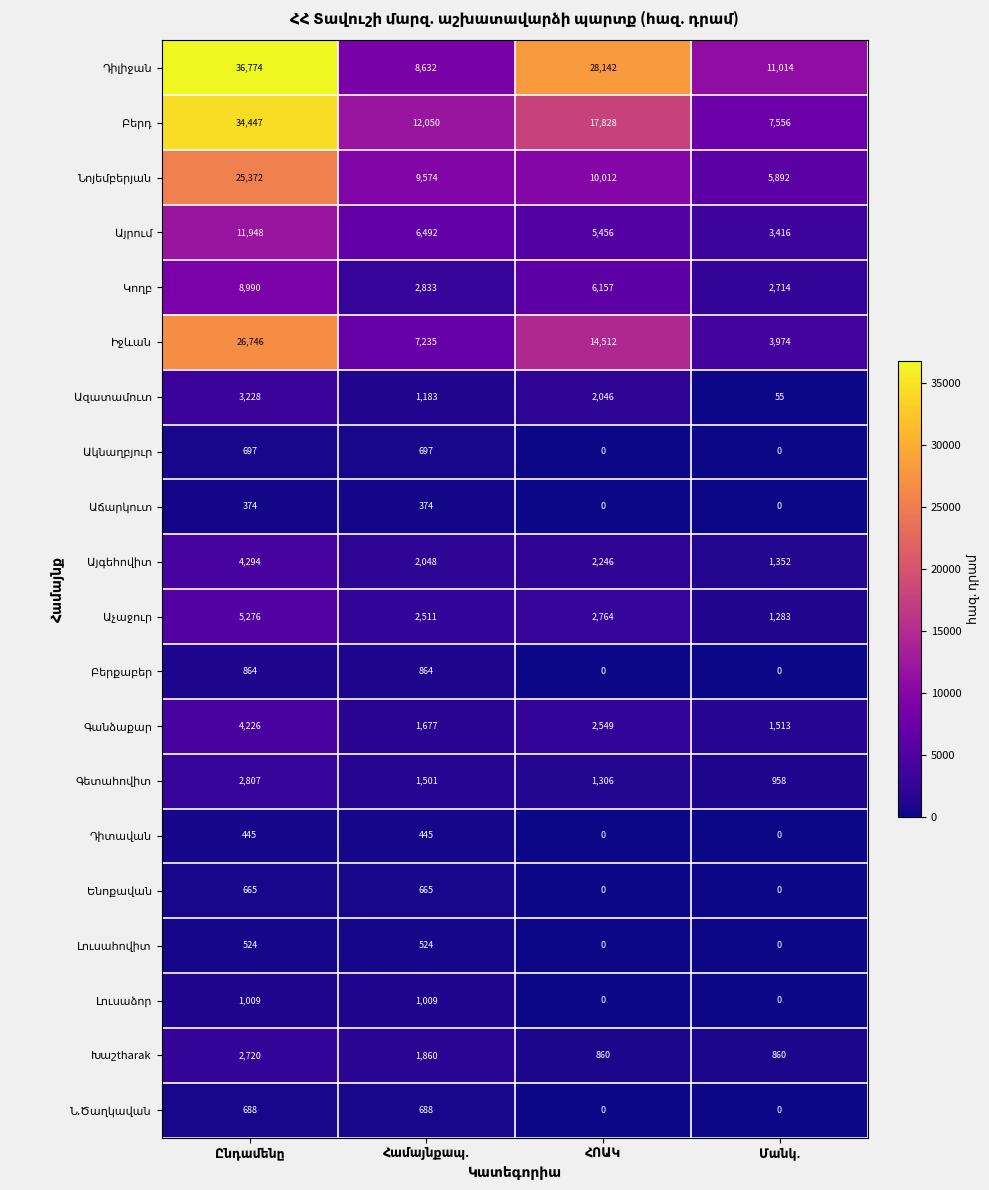

Which label corresponds to the smallest value in the chart?

ՀՈԱԿ